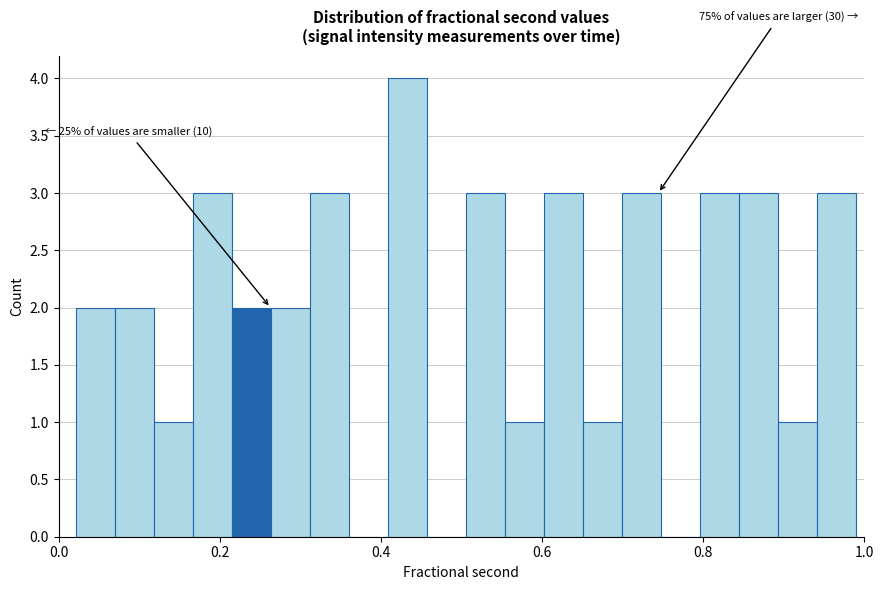

Read against the x-axis, roughly where is the centre of the tallest bar?

0.44